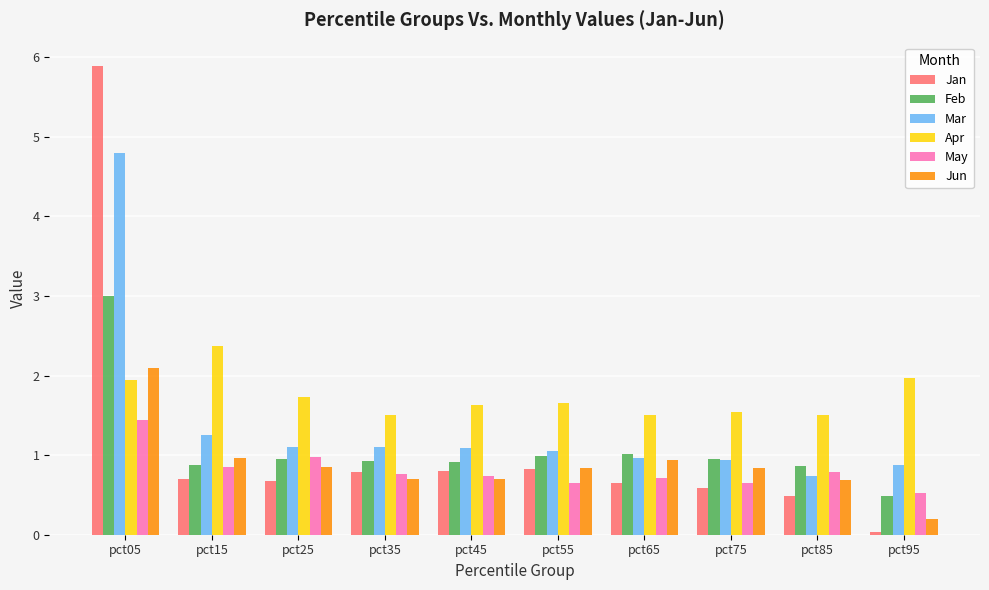

How many data points does each series have?

10